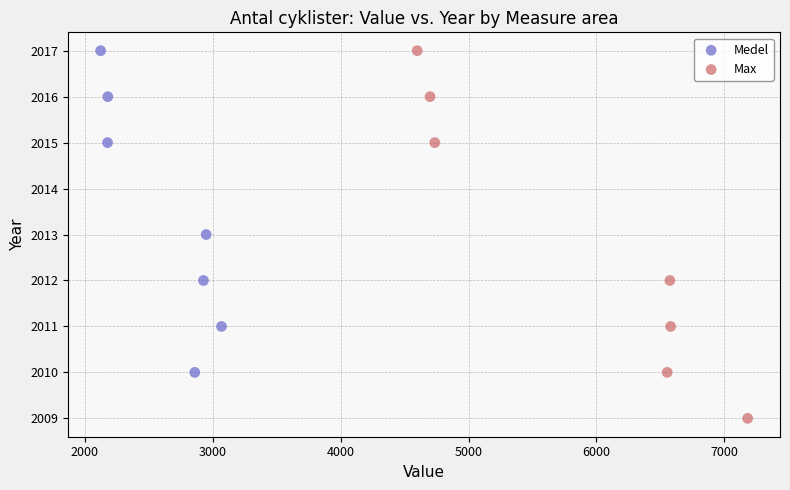

Which series has the widest spread of Y values?

Max